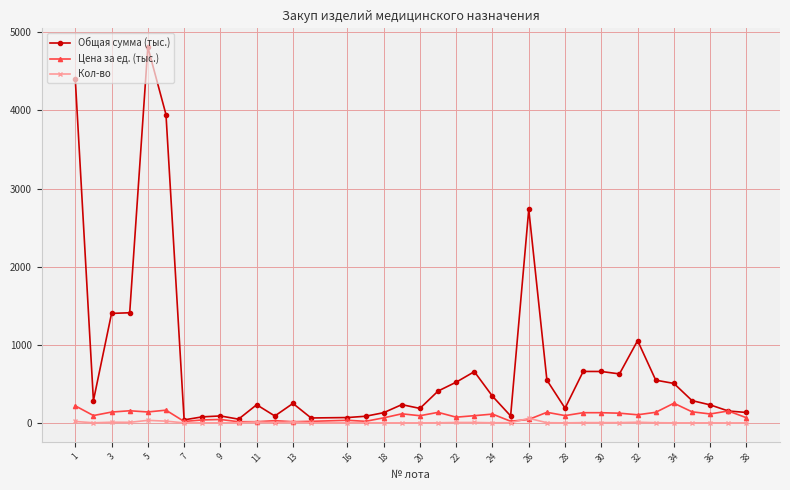

True or false: Общая сумма (тыс.) has more than 1 points higher than both neighbors.

True